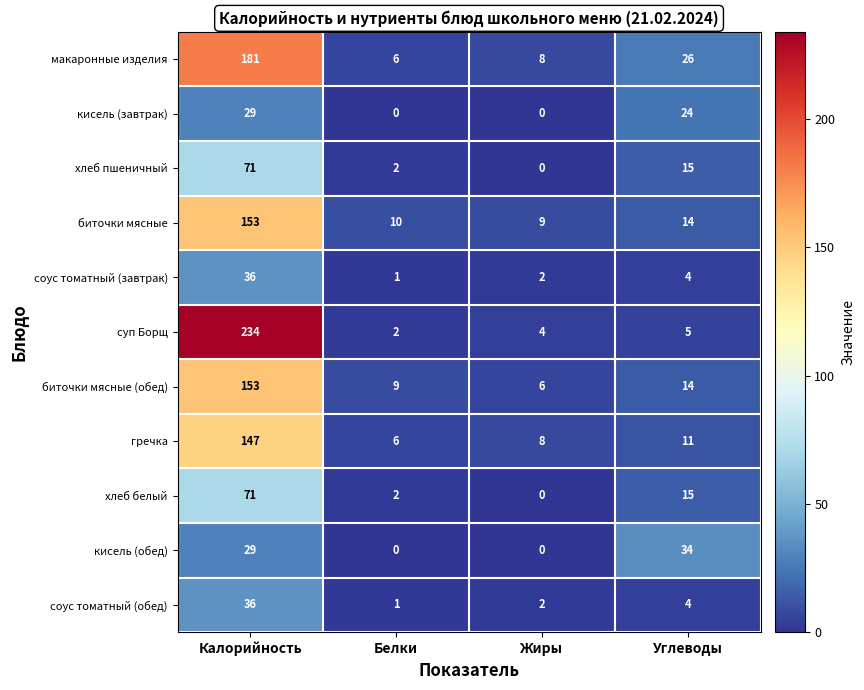

Read the биточки мясные value at Углеводы.

14